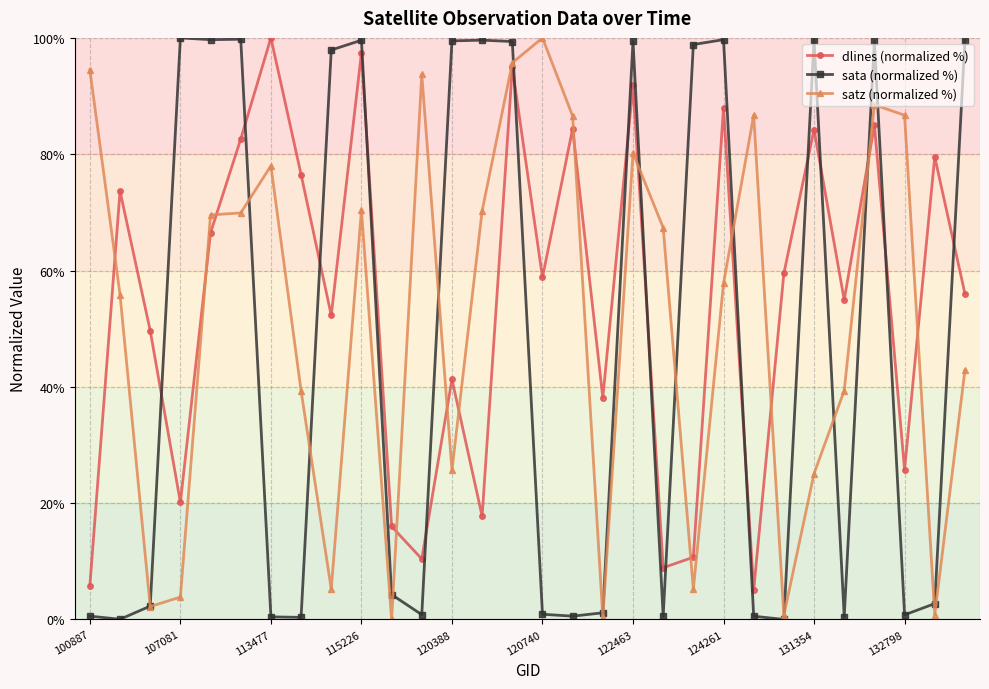

What is the greatest value displayed?

100.0